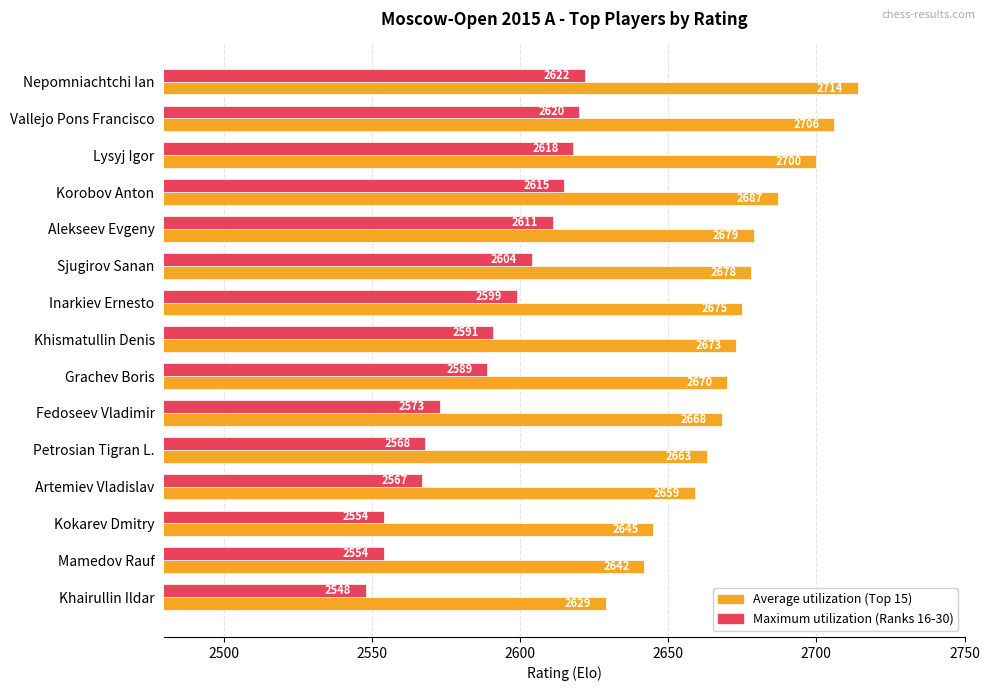

At which category is the sum across all series the highest?

Nepomniachtchi Ian